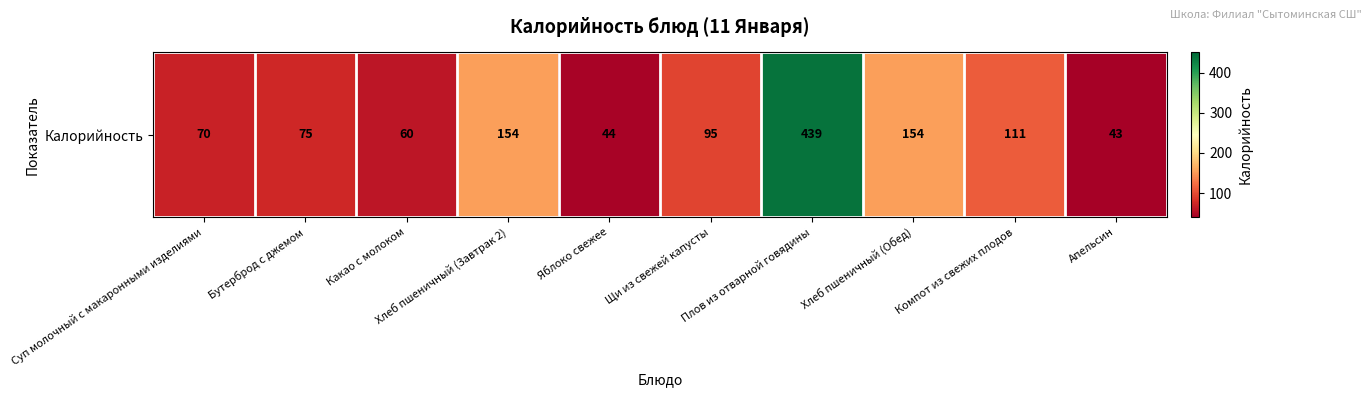

What is the sum of all values?

1244.9